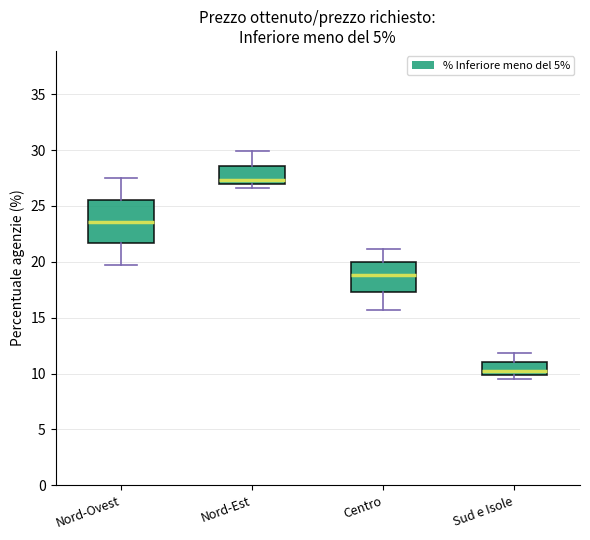

Which box is the tallest, from its lower edge to its upper edge?

Nord-Ovest